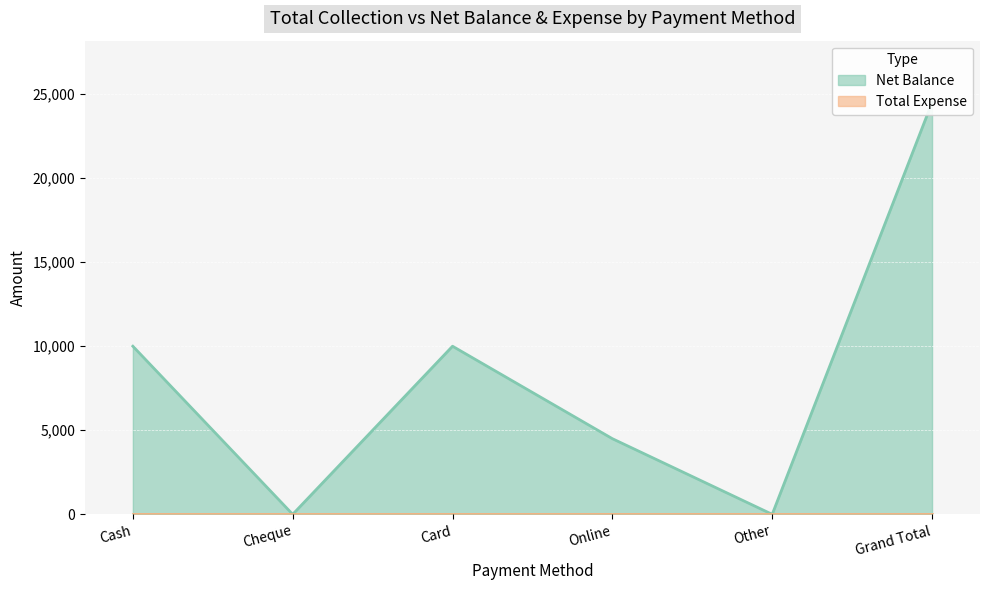

Between Card and Other, which is larger?

Card